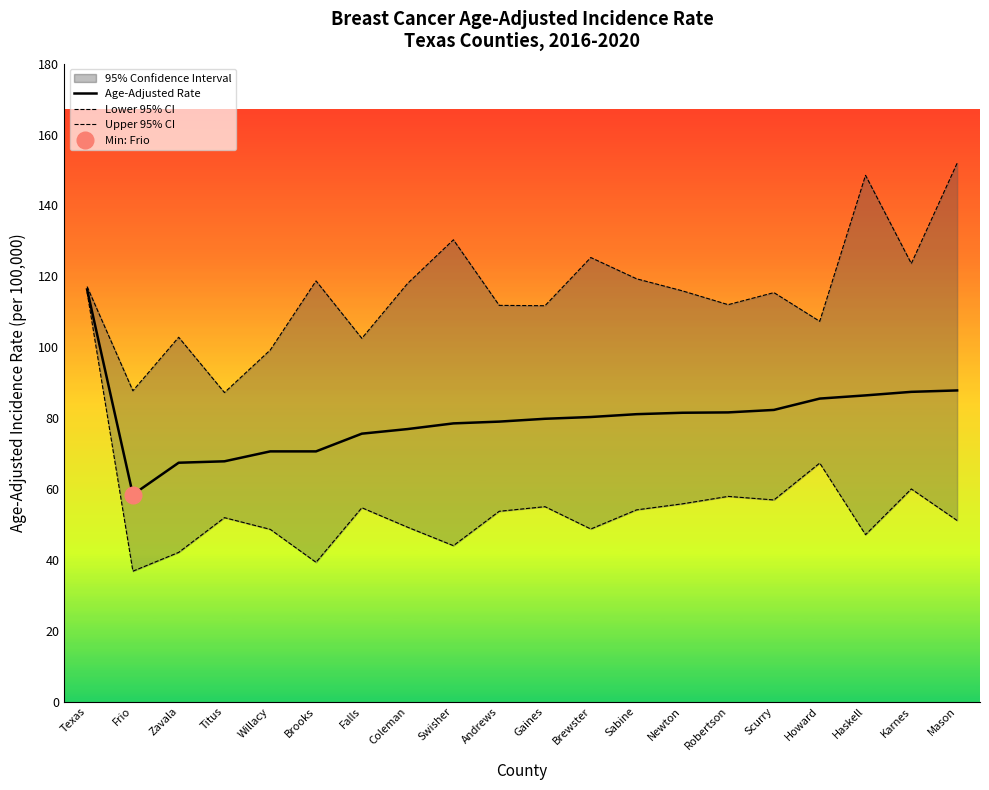

The value of Upper 95% CI at Scurry is 115.4. True or false?

True